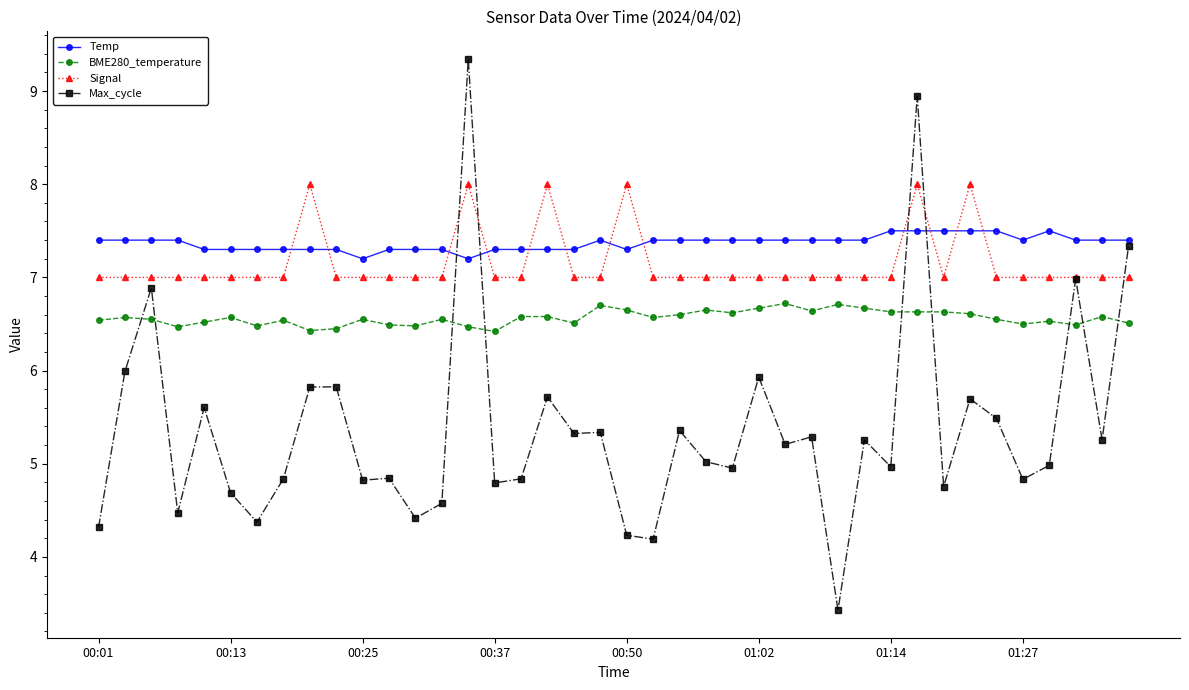

After their last crossing, which series has the higher values: Signal or Max_cycle?

Max_cycle